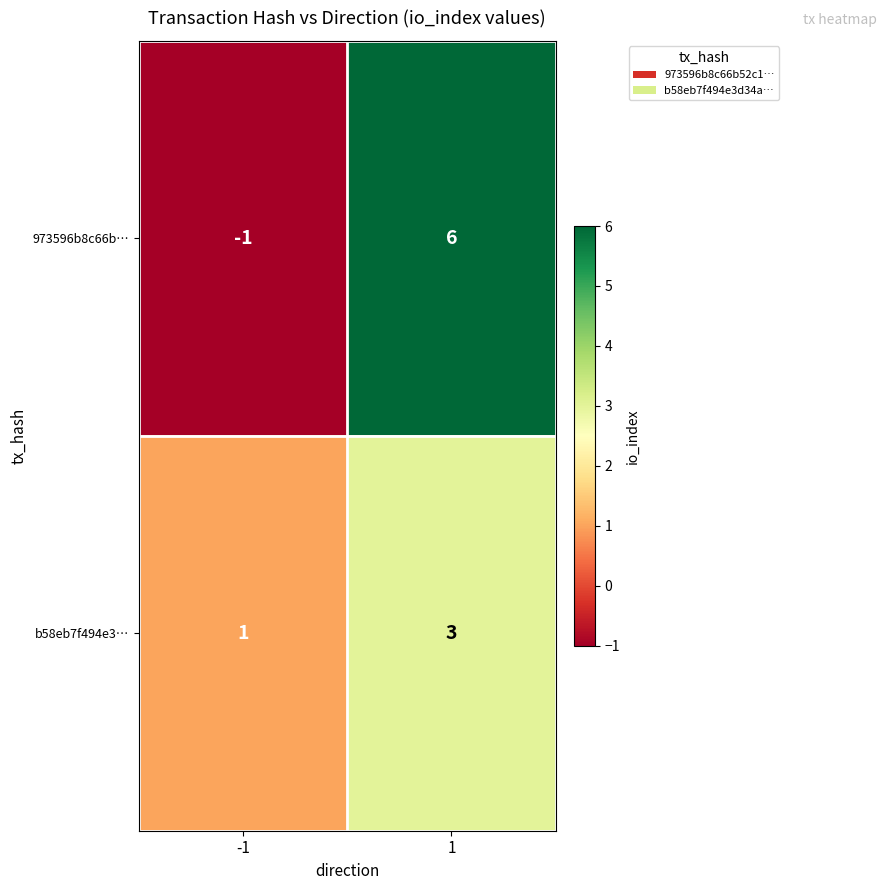

True or false: b58eb7f494e3… has a value of 2 at -1.

False